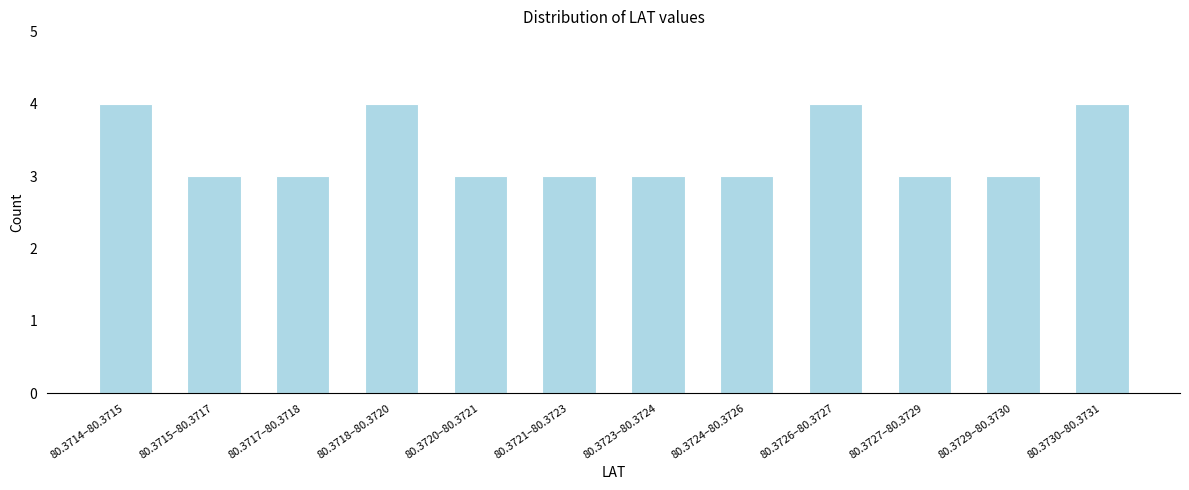

Reading left to right, list all the values displayed in this chart.

80.3714–80.3715=4	80.3715–80.3717=3	80.3717–80.3718=3	80.3718–80.3720=4	80.3720–80.3721=3	80.3721–80.3723=3	80.3723–80.3724=3	80.3724–80.3726=3	80.3726–80.3727=4	80.3727–80.3729=3	80.3729–80.3730=3	80.3730–80.3731=4